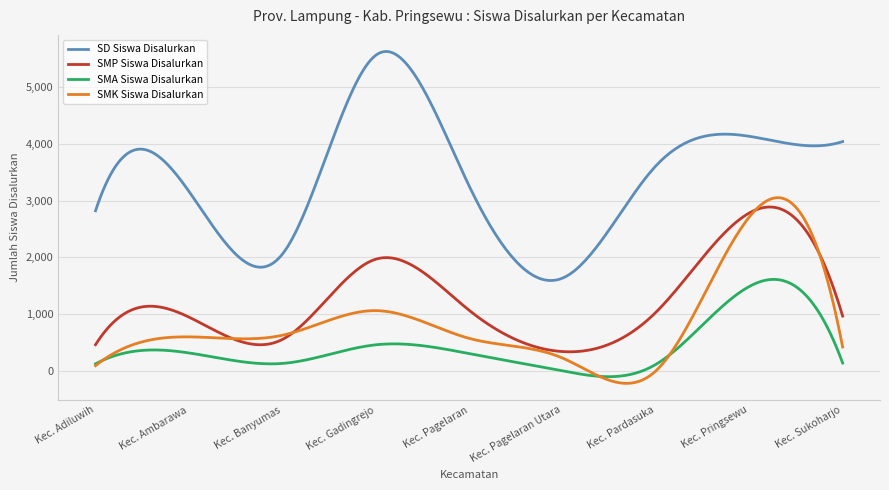

True or false: SD Siswa Disalurkan and SMK Siswa Disalurkan intersect in this chart.

False